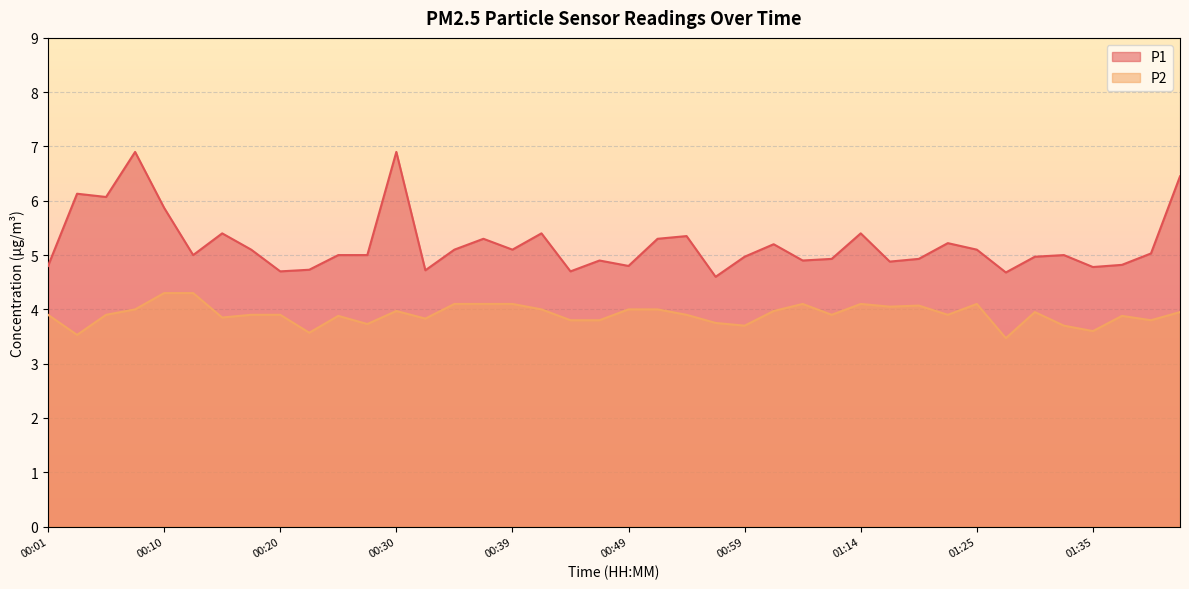

True or false: P1 and P2 cross at least once.

False